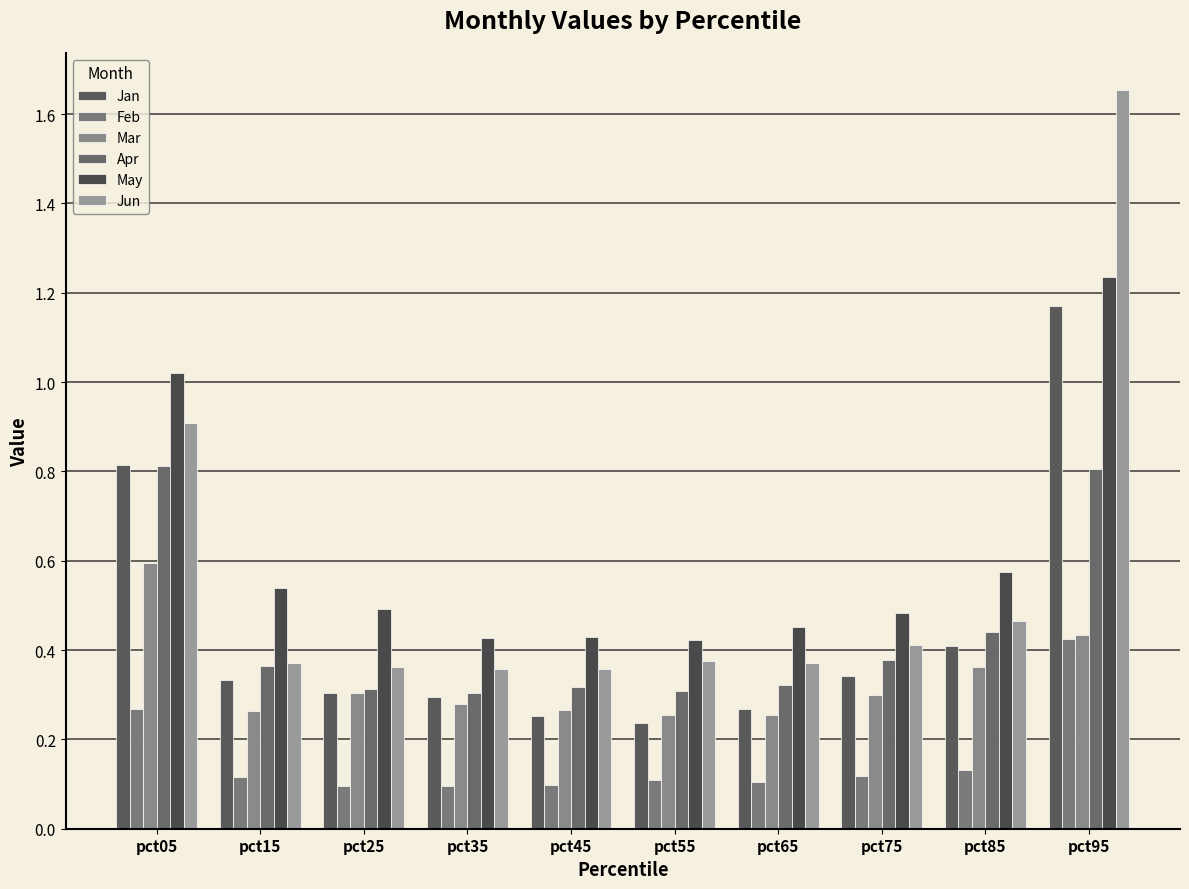

True or false: Feb has a value of 0.1 at pct45.

True